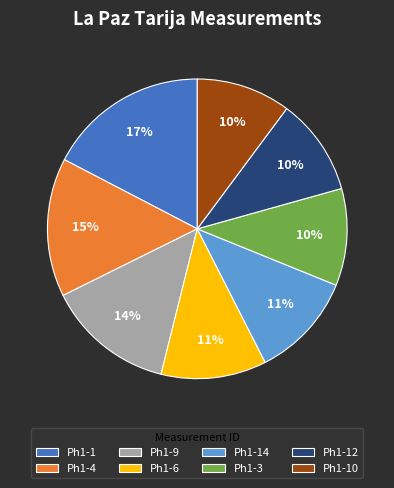

Is the sum of Ph1-1 and Ph1-10 greater than half?

No